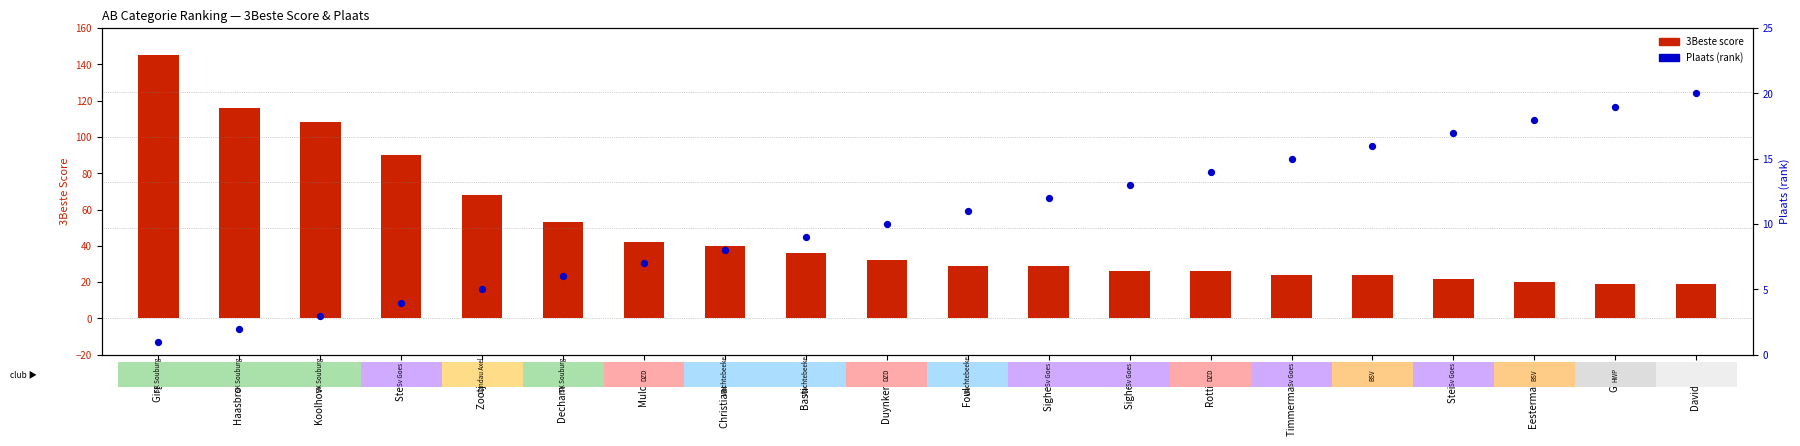

At how many categories does at least one series exceed 45?

6